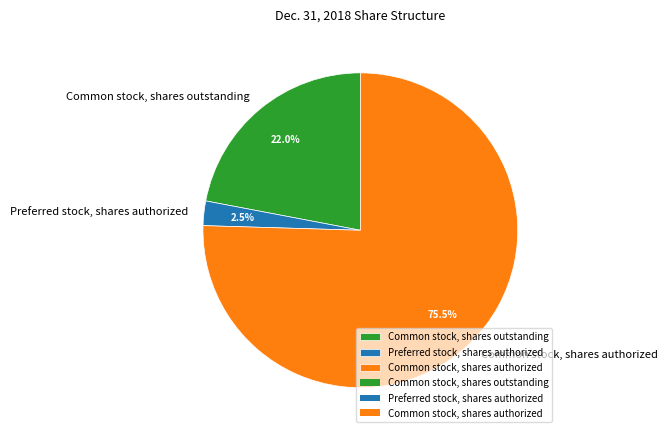

Rank the categories by value from lowest to highest.

Preferred stock, shares authorized, Common stock, shares outstanding, Common stock, shares authorized